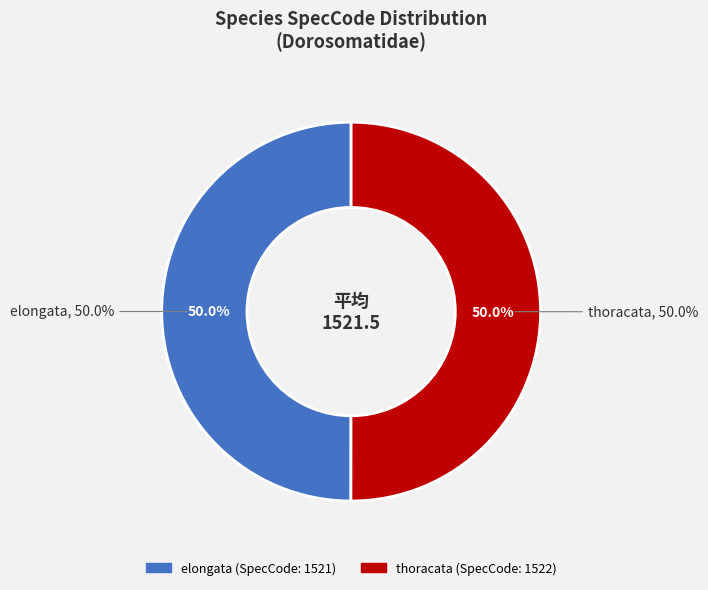

Approximately how many times larger is the value at thoracata compared to elongata?

1.0